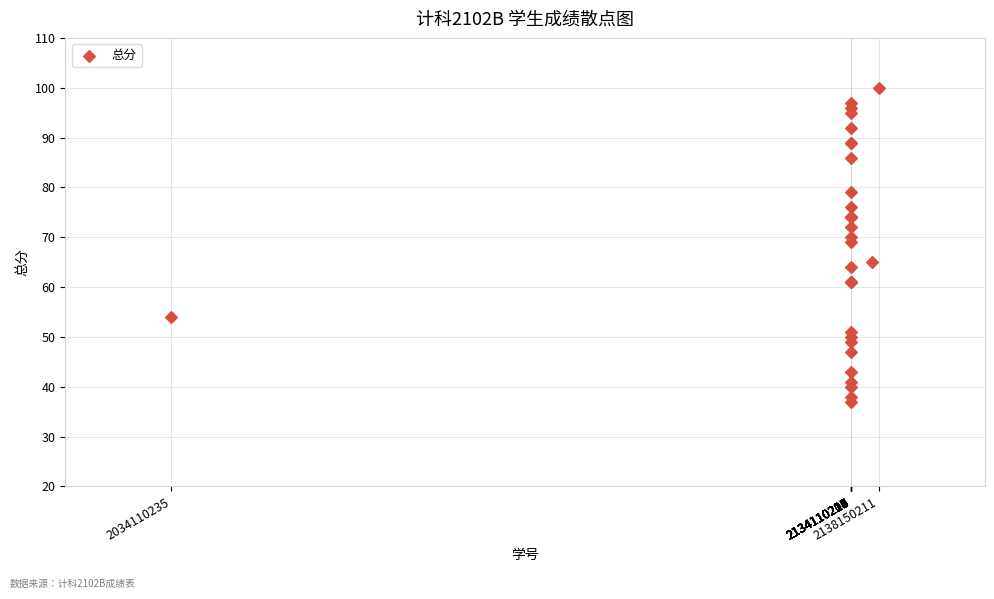

What Y value in the scatter plot is closest to 68?

69